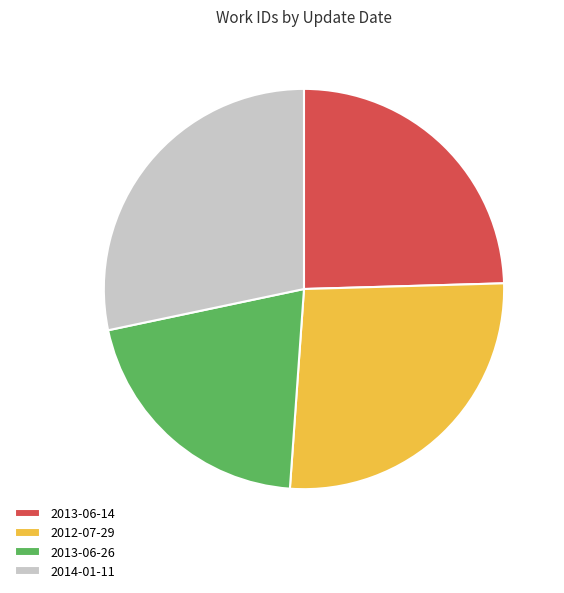

What is the largest slice in the pie chart?

2014-01-11